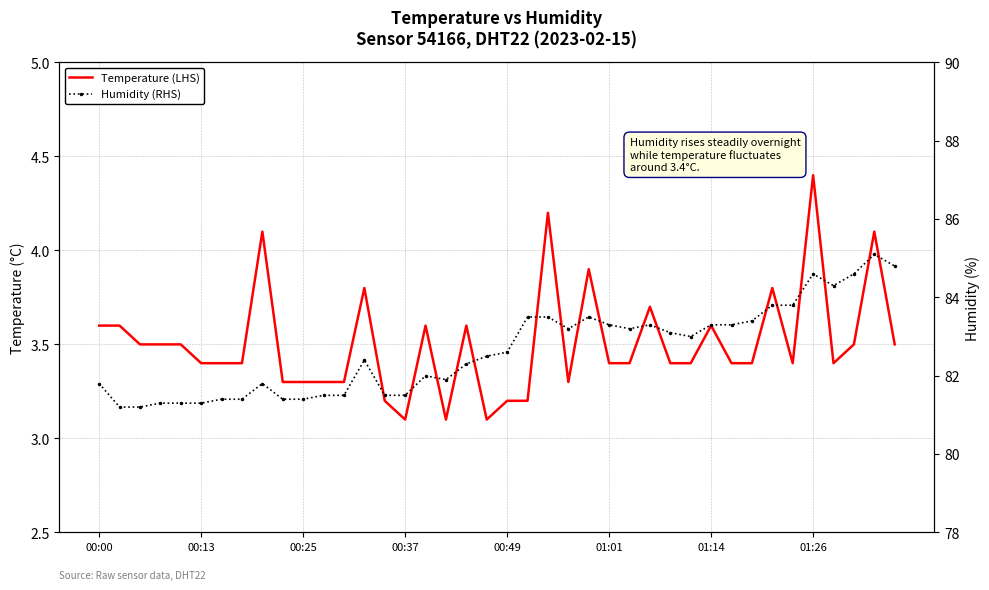

What are all the series names shown in the legend?

Temperature (LHS), Humidity (RHS)